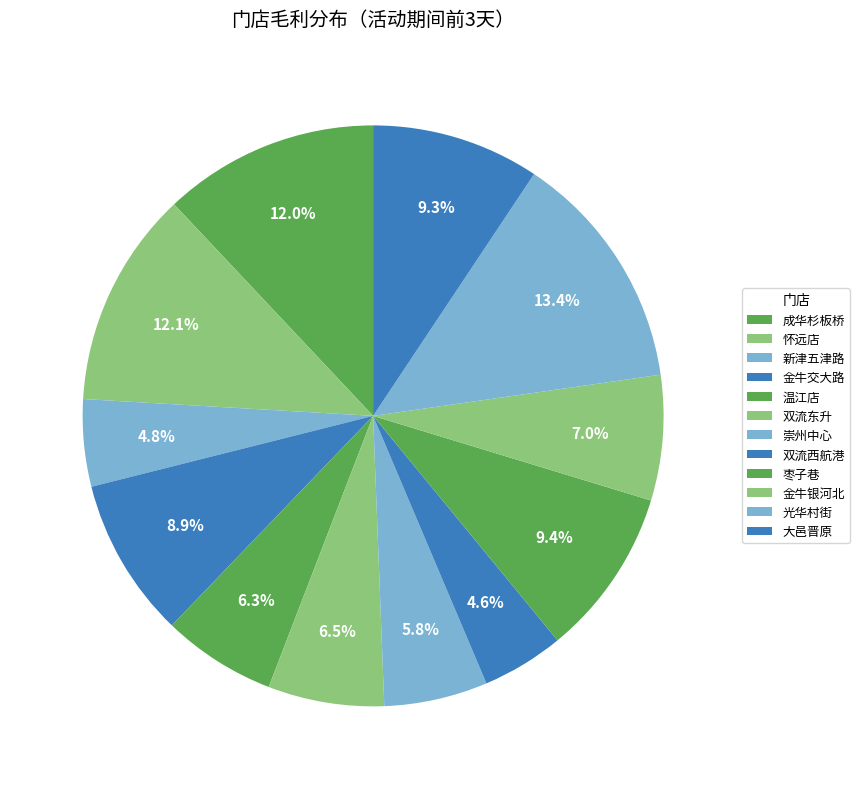

Count the number of slices in the pie.

12